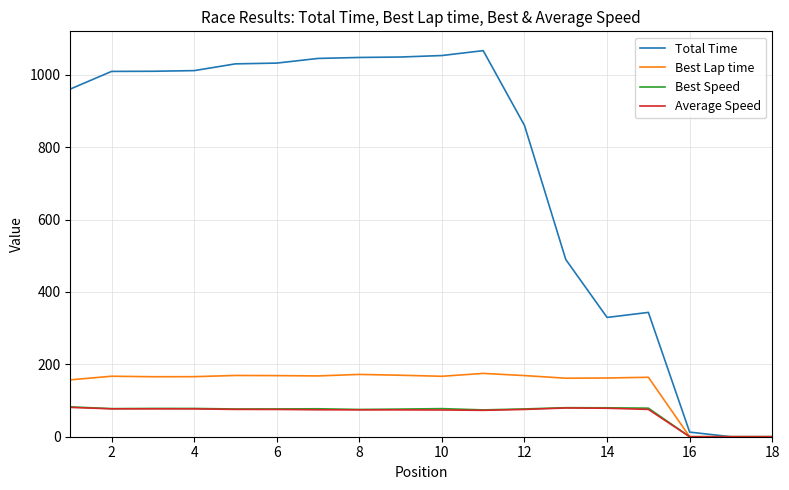

True or false: Best Lap time has more than 0 interior local peaks.

True